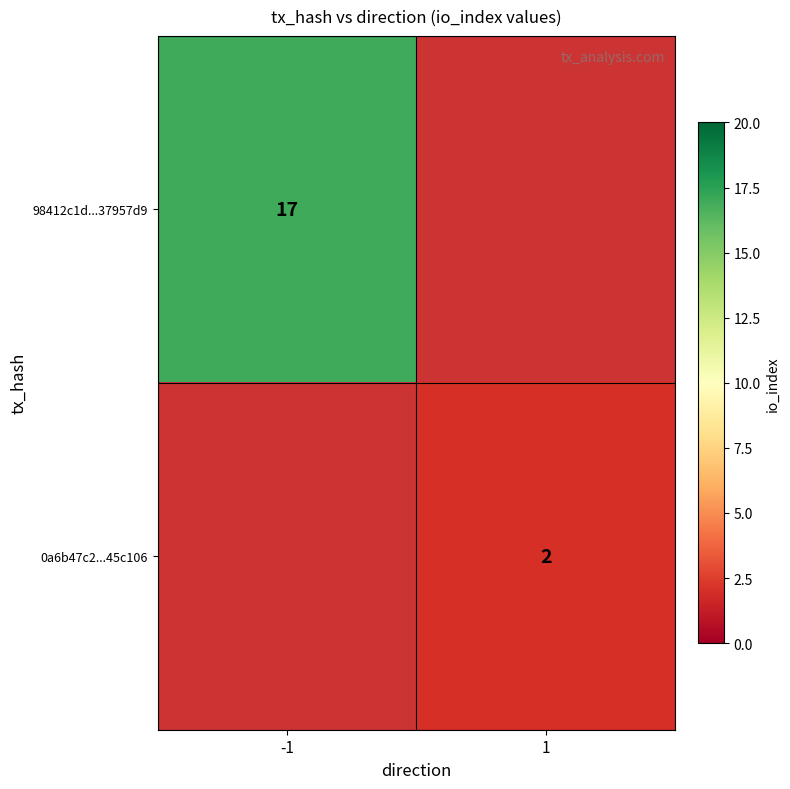

Is the value of 98412c1d...37957d9 at -1 greater than the value of 0a6b47c2...45c106 at 1?

Yes